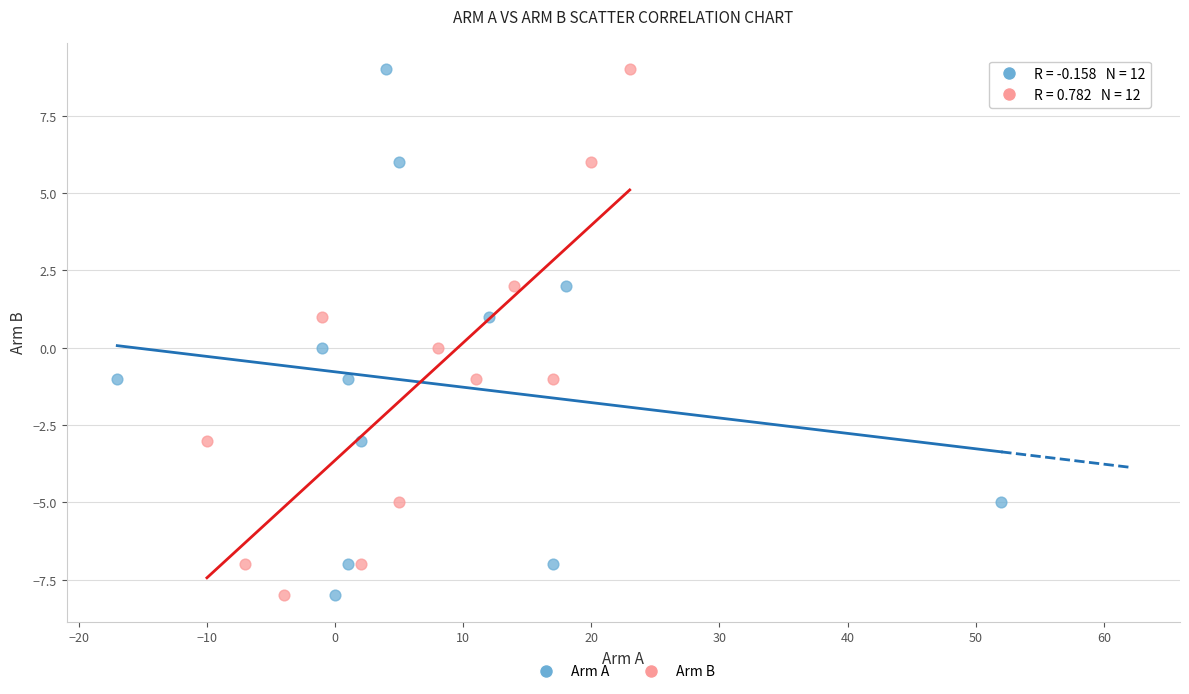

What are all the series names shown in the legend?

Arm A, Arm B